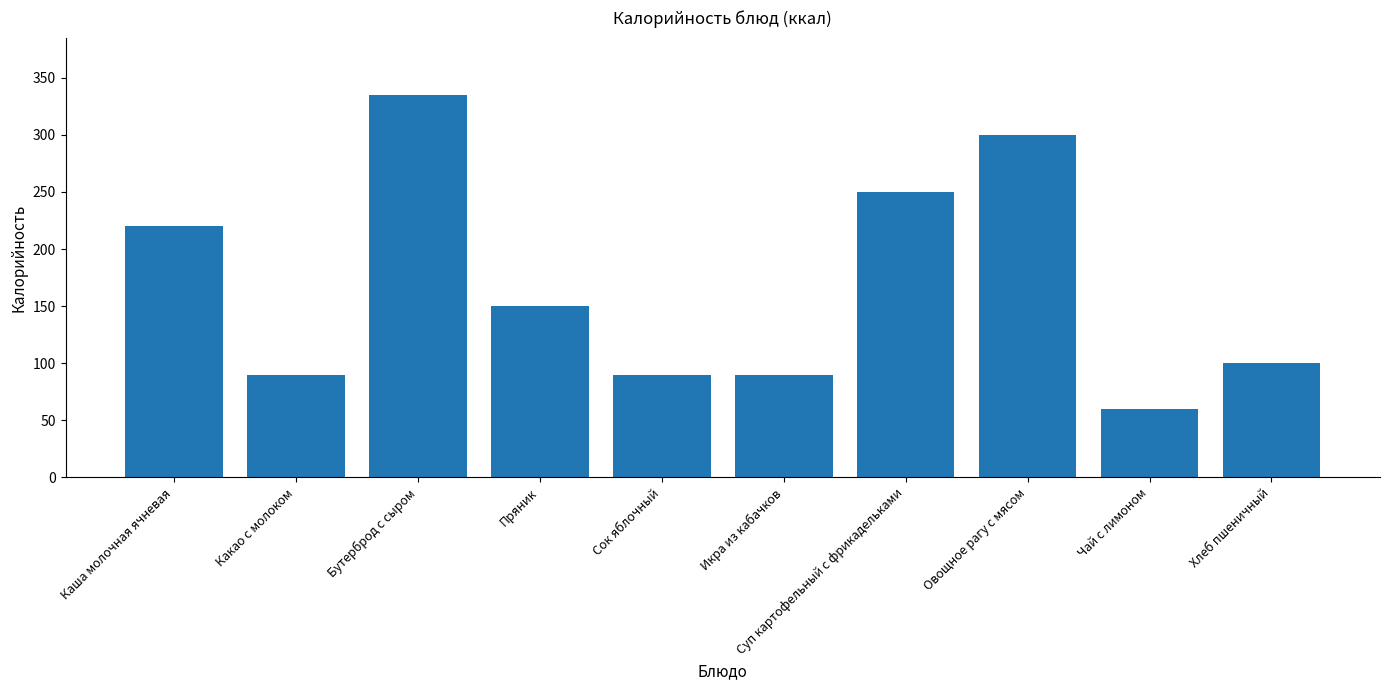

What is the approximate value at Пряник?

150.0